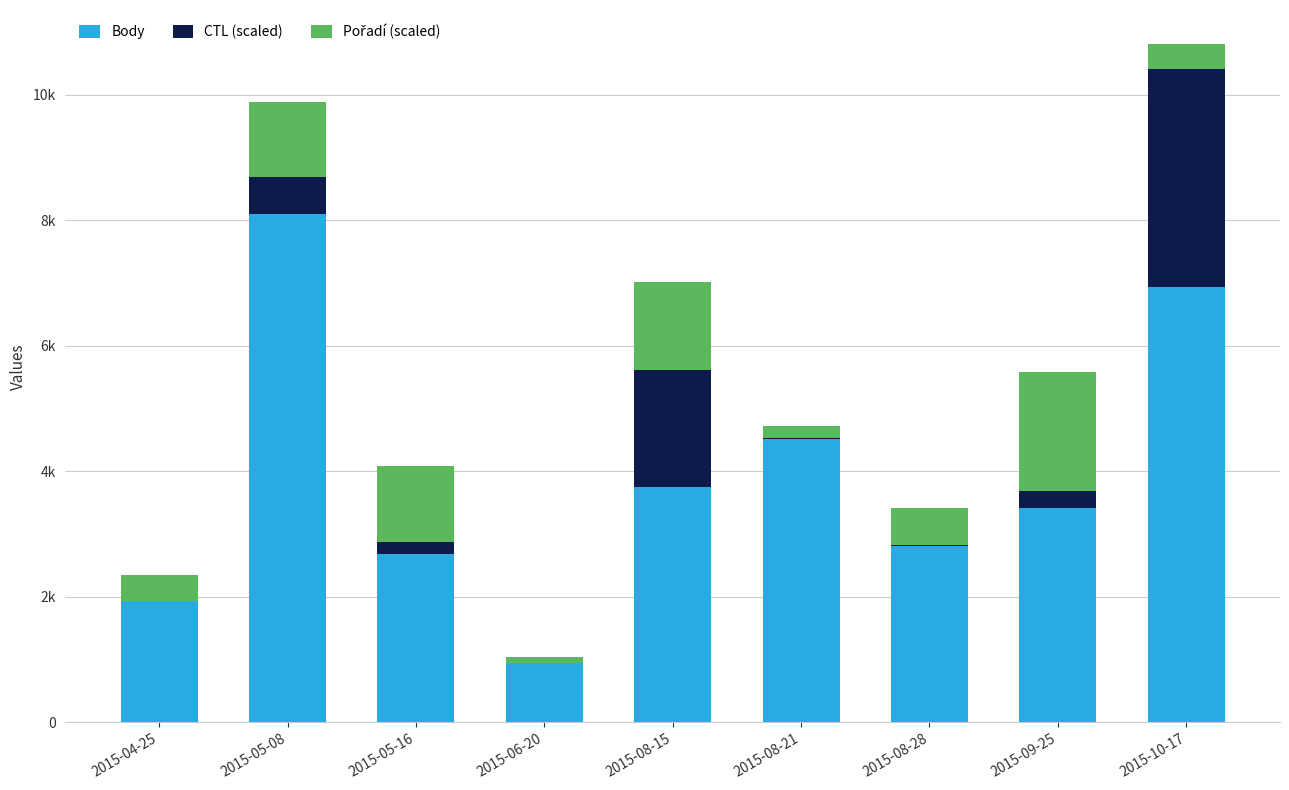

Rank the categories by Body value from lowest to highest.

2015-06-20, 2015-04-25, 2015-05-16, 2015-08-28, 2015-09-25, 2015-08-15, 2015-08-21, 2015-10-17, 2015-05-08